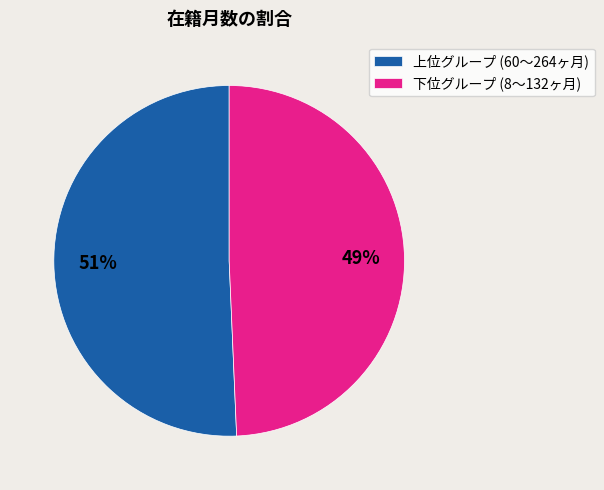

Rank the categories by value from highest to lowest.

上位グループ (60〜264ヶ月), 下位グループ (8〜132ヶ月)